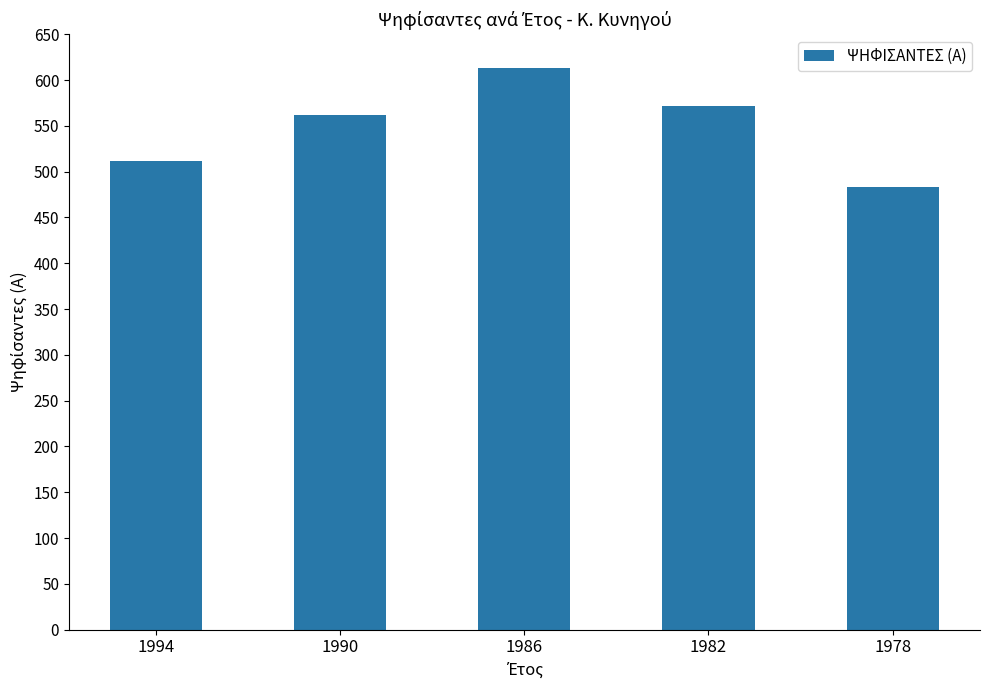

What is the difference between the second highest and minimum values?

89